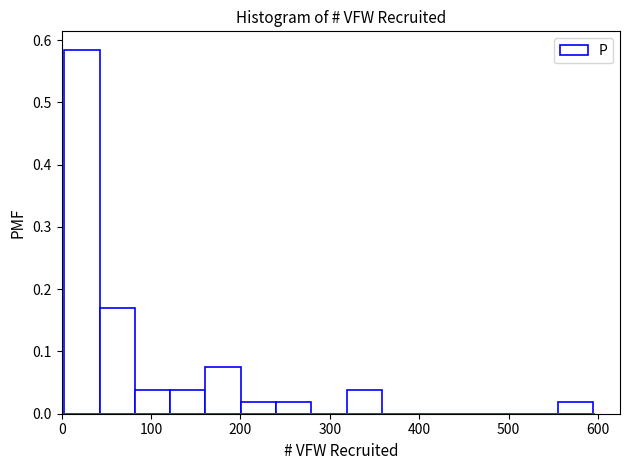

Around what value on the x-axis is the tallest bar? Give the approximate position of its centre, as read against the axis.

20